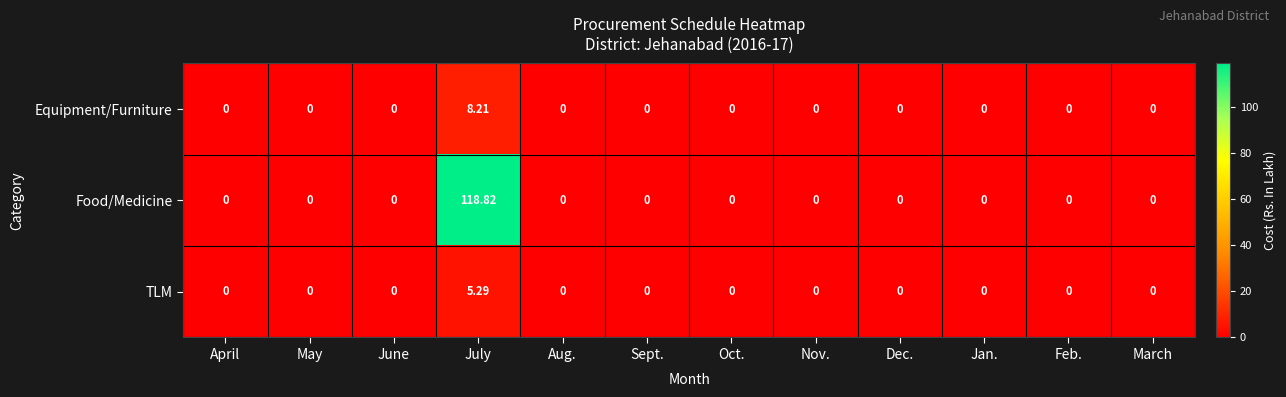

List the series in order of their peak value, lowest first.

TLM, Equipment/Furniture, Food/Medicine